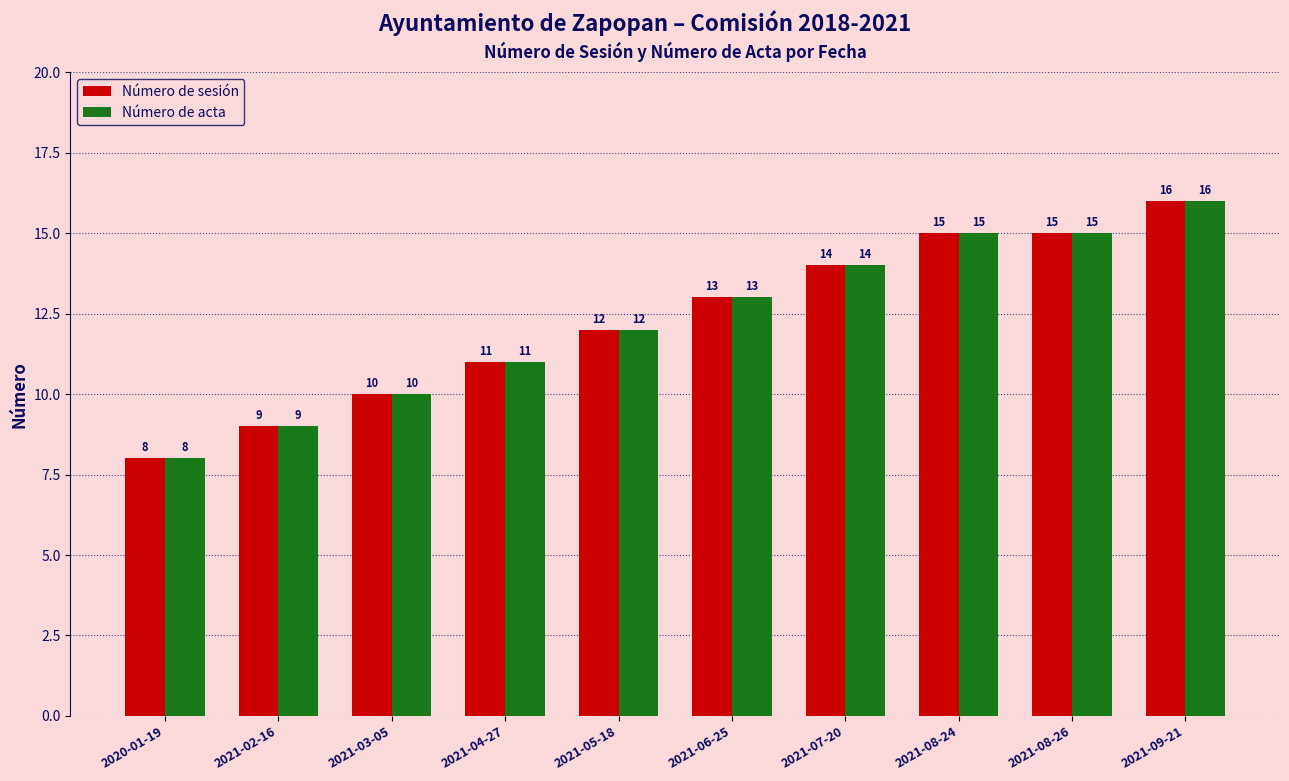

The Número de sesión series shows 13 at 2021-06-25. True or false?

True